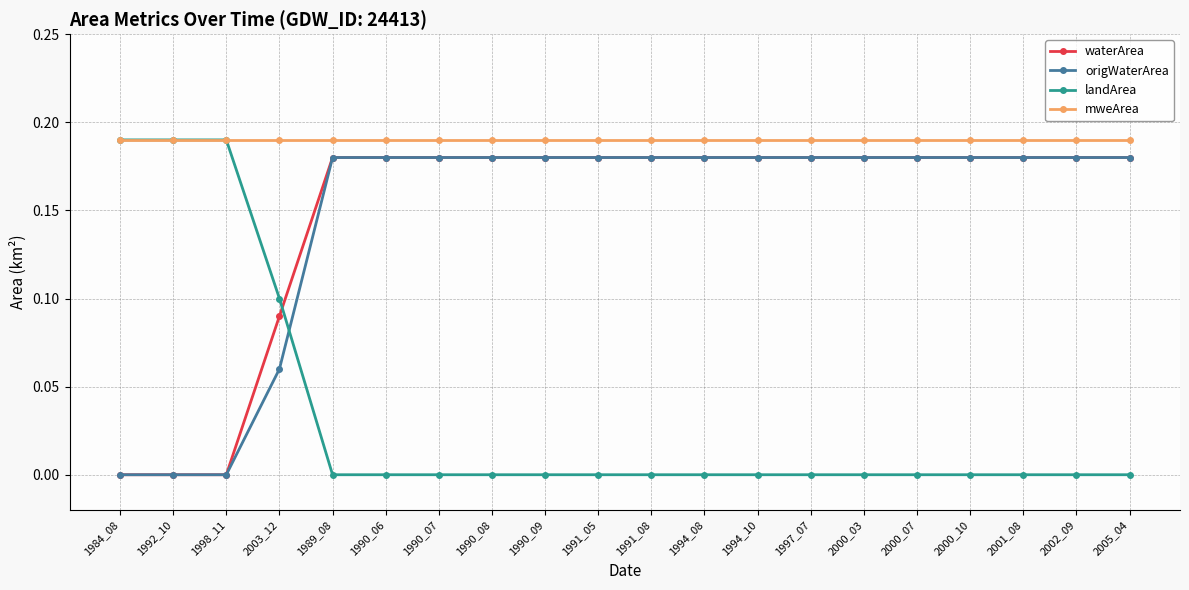

What is the label of the 3rd point from the left?

1998_11